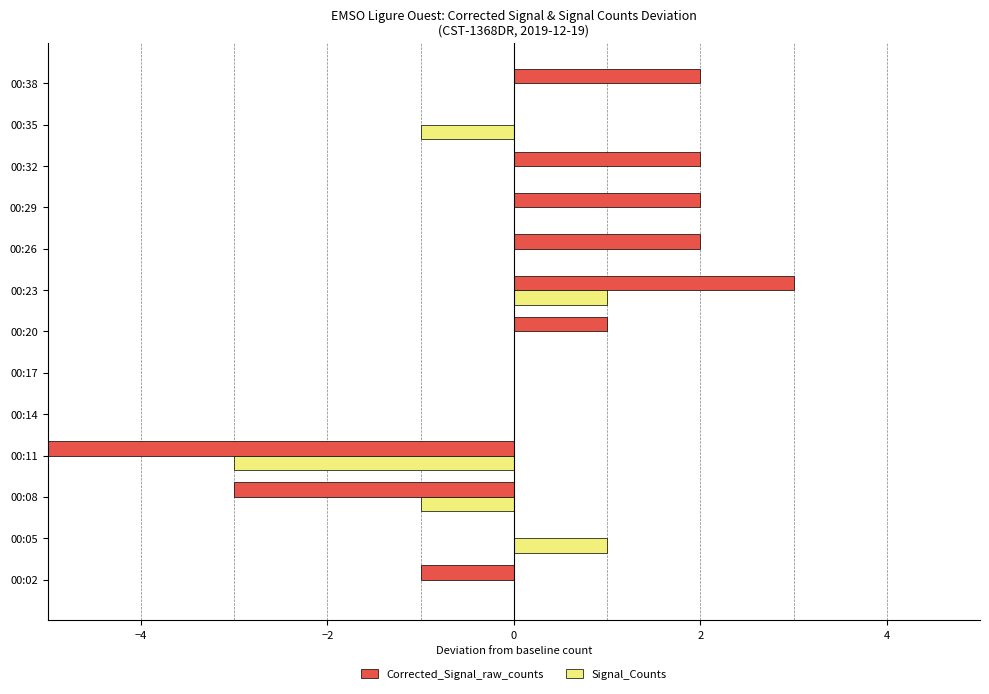

The value of Signal_Counts at 00:35 is -1. True or false?

True